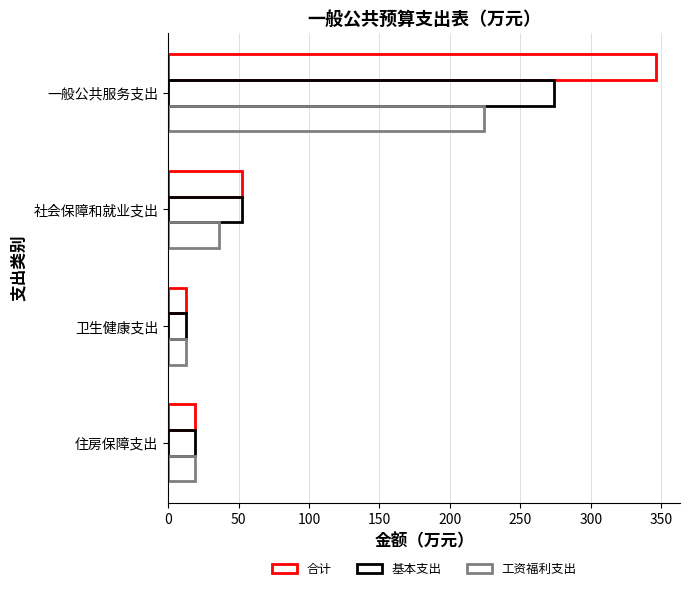

Count the number of categories in the chart.

4